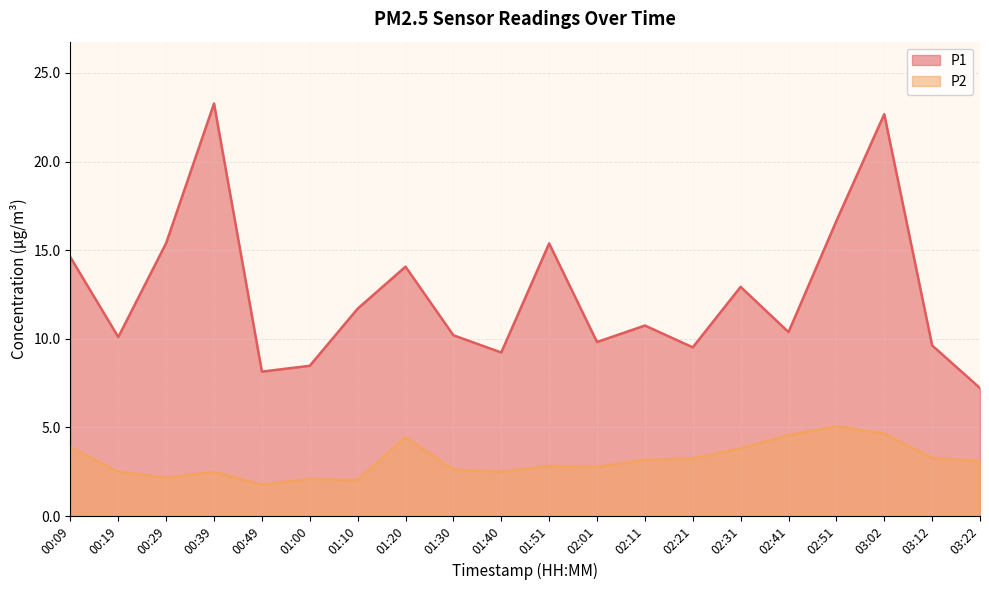

At which category does the chart reach its peak across all series?

00:39